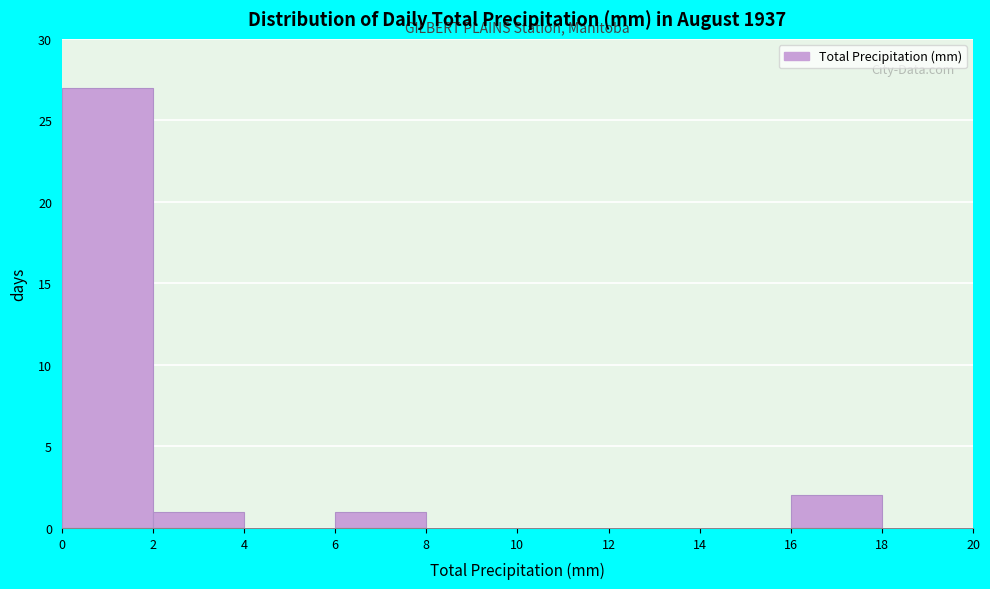

Reading left to right, transcribe this chart: for each bar, give the range it covers on the x-axis and its height. The values are not printed on the chart, so give them approximately, as read against the axis.

0 to 2: 27
2 to 4: 1
4 to 6: 0
6 to 8: 1
8 to 10: 0
10 to 12: 0
12 to 14: 0
14 to 16: 0
16 to 18: 2
18 to 20: 0